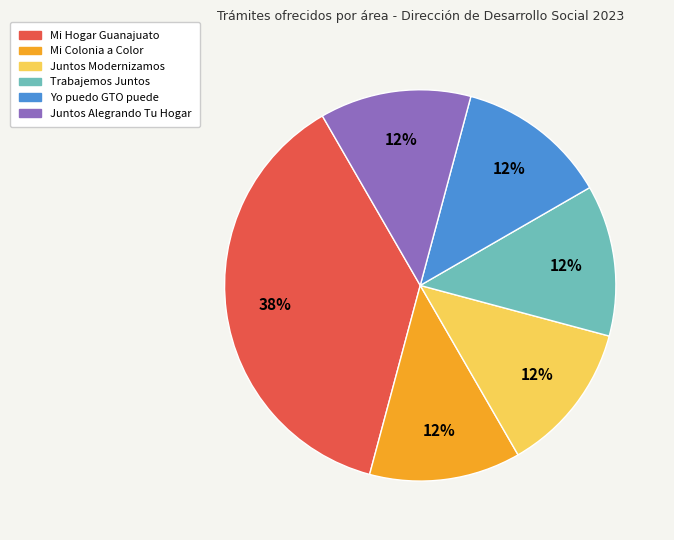

What is the largest slice in the pie chart?

Mi Hogar Guanajuato